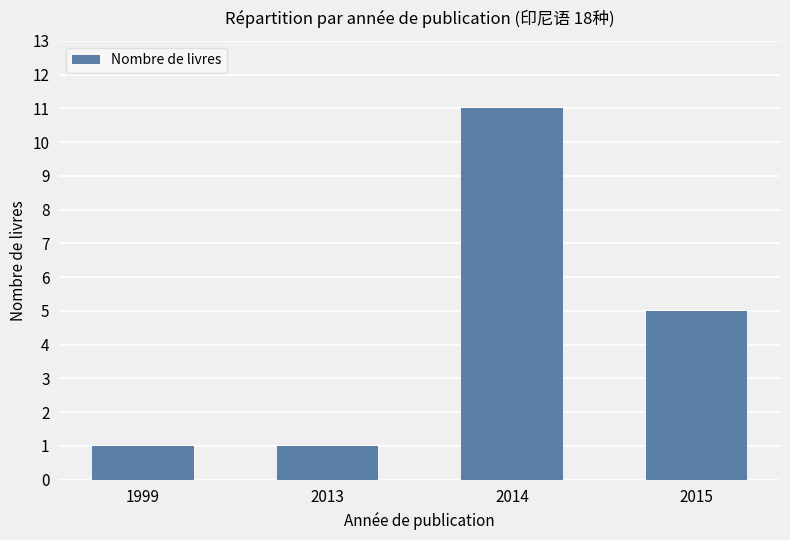

How many values are between 1 and 11?

4